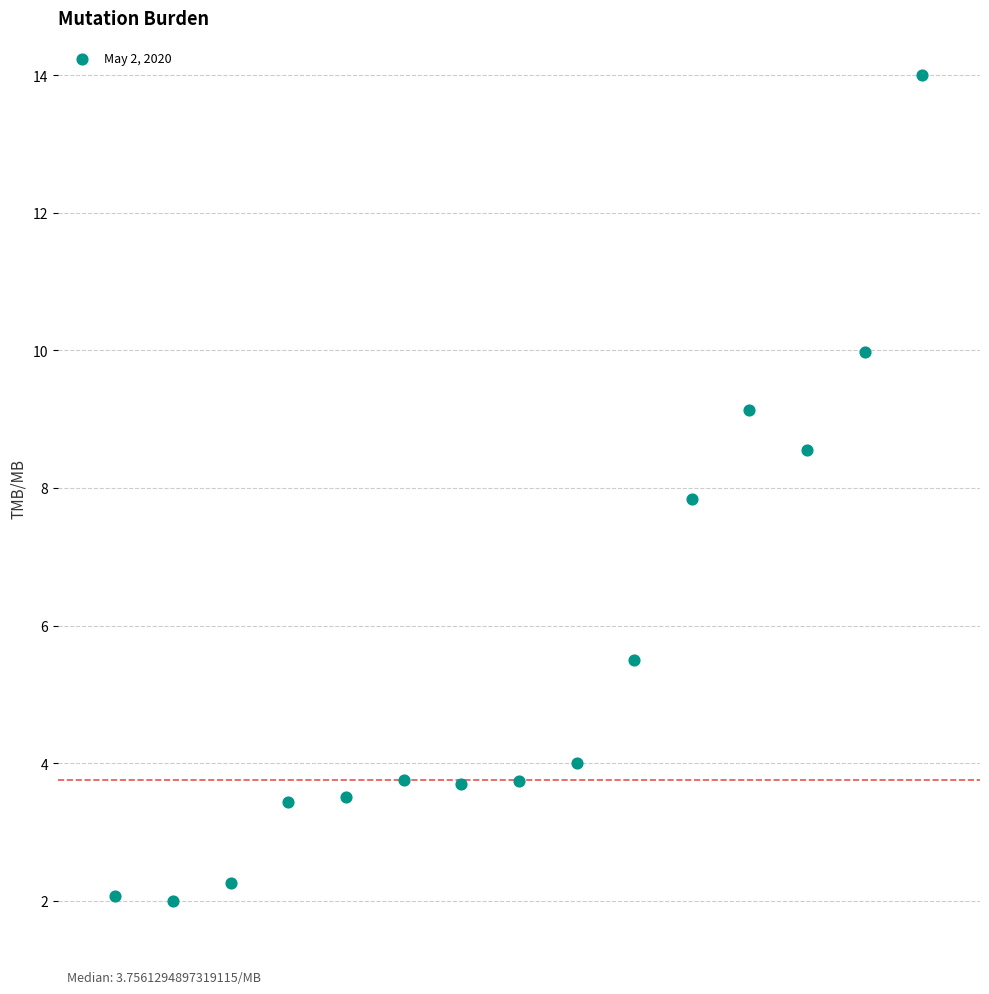

What is the range of Y values (max minus min)?

12.0